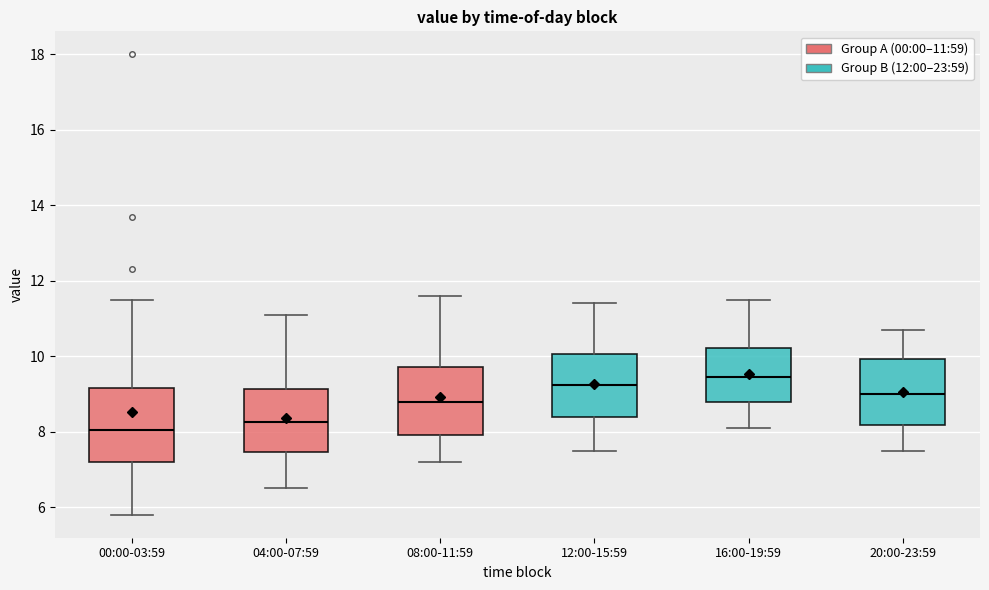

Where is the lower edge of the box for 00:00-03:59 on the y-axis? The values are not printed on the chart, so give them approximately, as read against the axis.

7.2